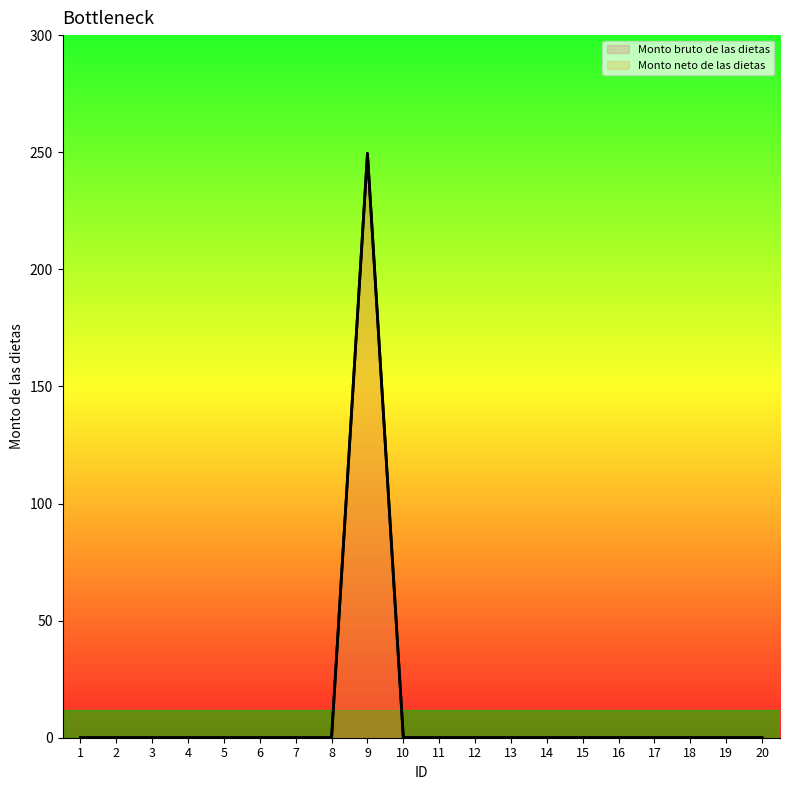

At which label is Monto neto de las dietas closest to 124?

1